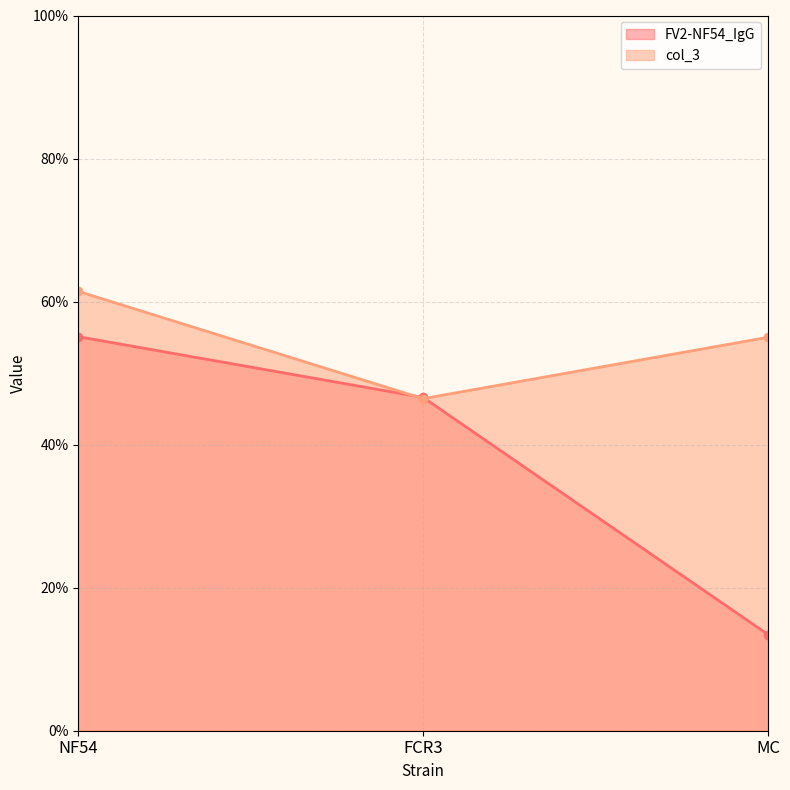

Rank the series at FCR3 from highest to lowest value.

FV2-NF54_IgG, col_3